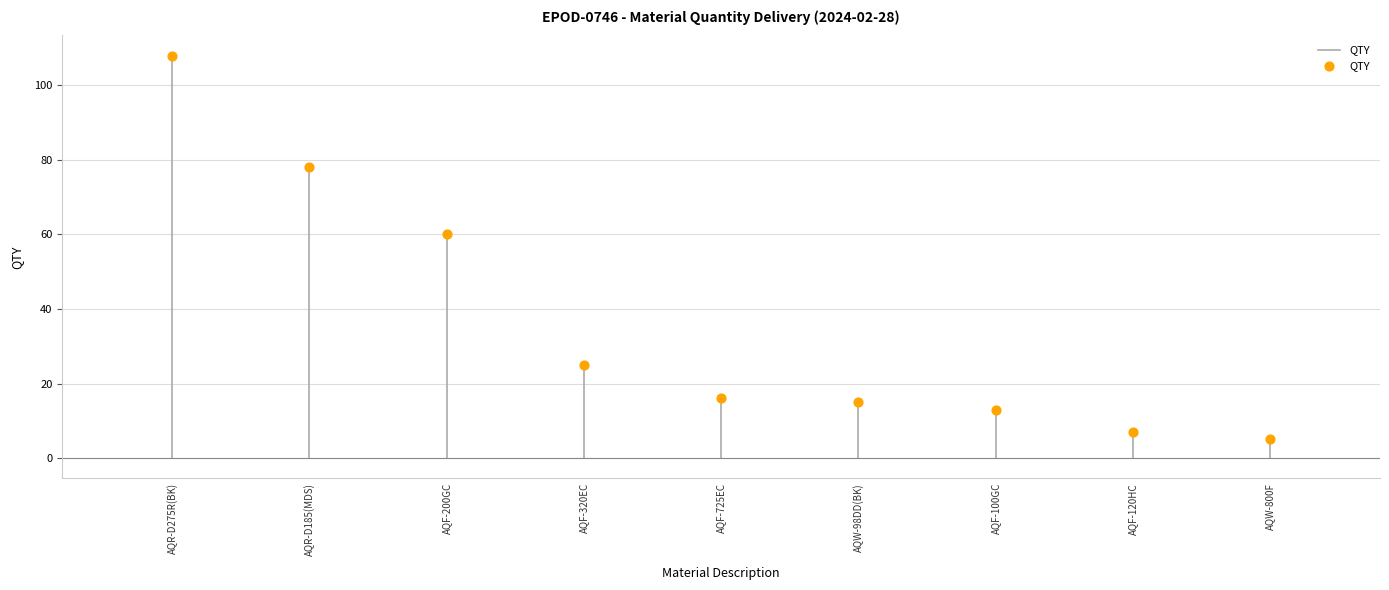

What Y value in the scatter plot is closest to 56?

60